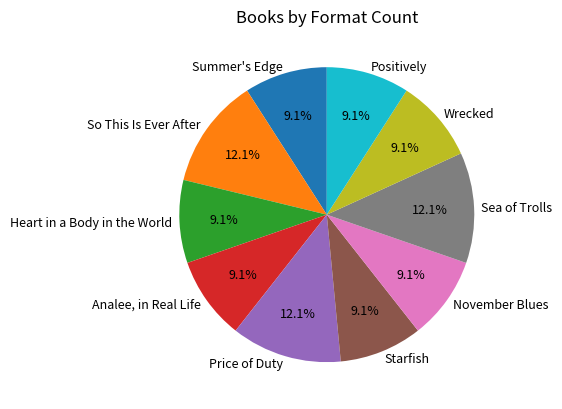

How much of the chart is everything except Wrecked?

90.9%